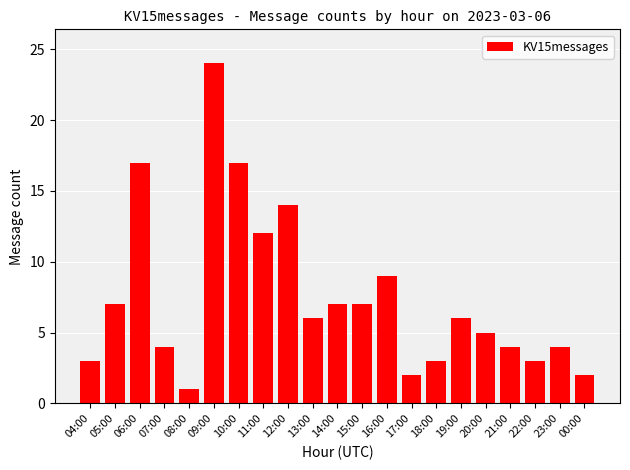

What value does the data have at 15:00?

7